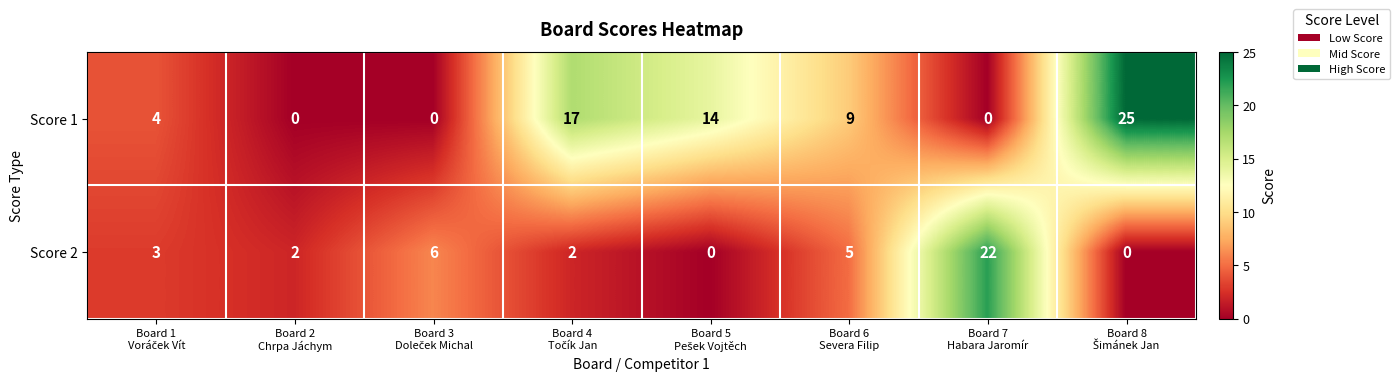

Which series has the widest spread of values?

Score 1